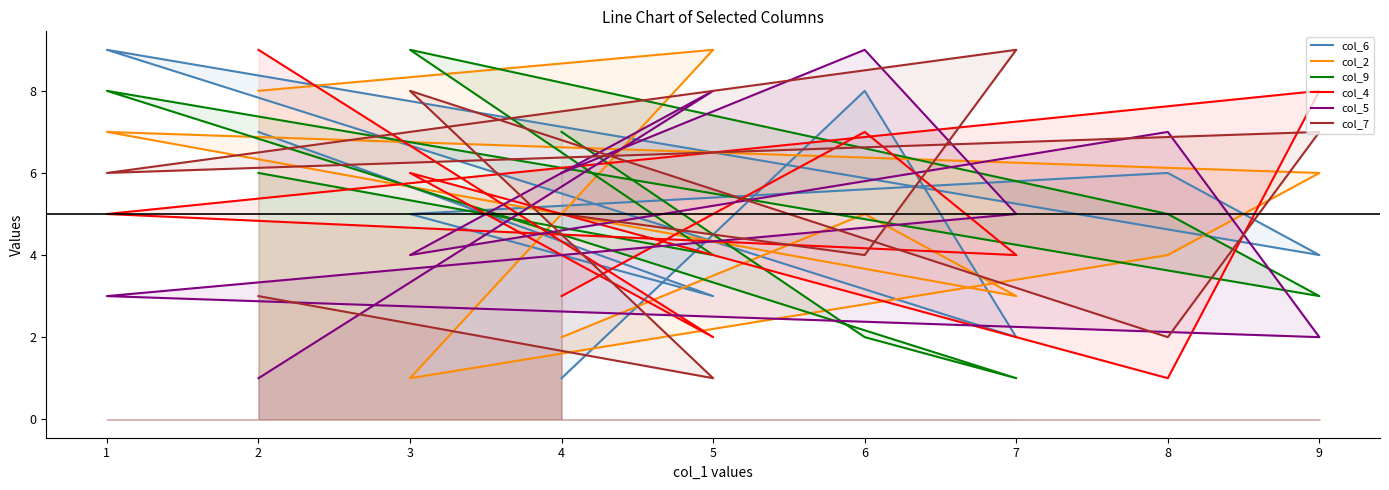

Where is the first local maximum for col_9?

1